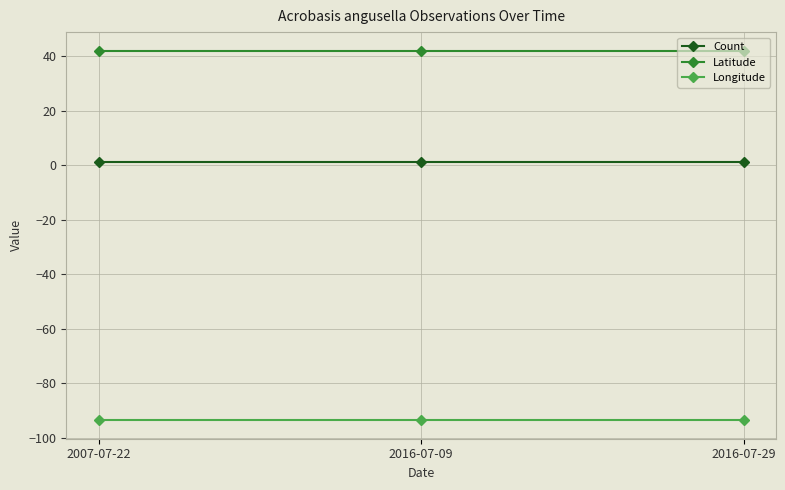

The value of Latitude at 2016-07-09 is 57.8. True or false?

False